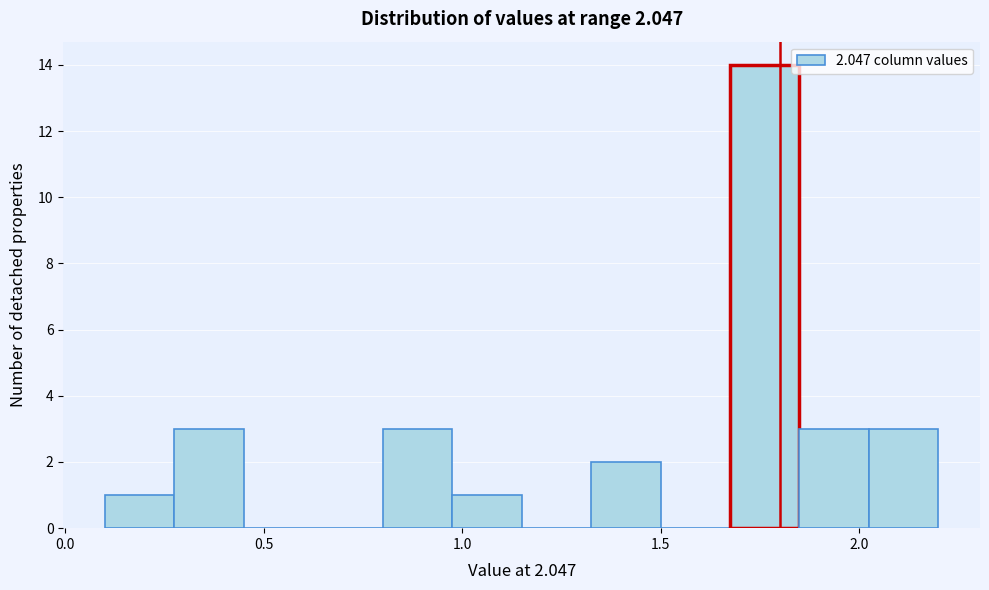

Around what value on the x-axis is the tallest bar? Give the approximate position of its centre, as read against the axis.

1.75